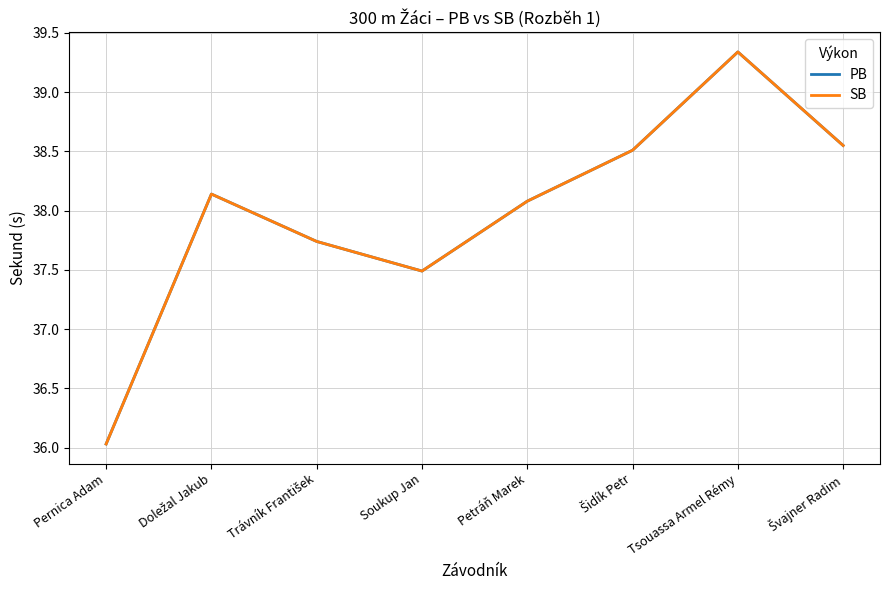

Which series has the largest range (max minus min)?

PB